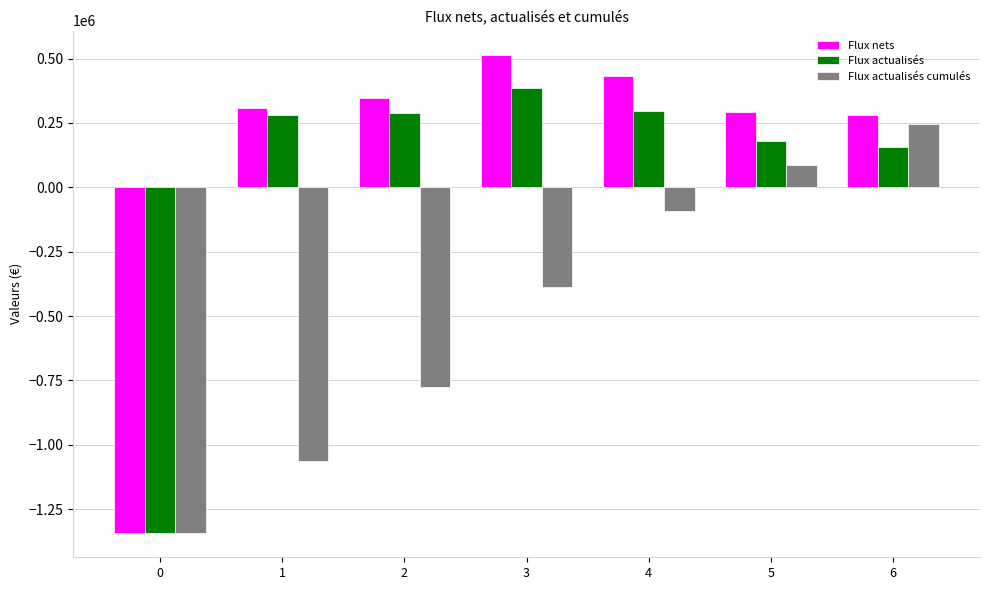

What is the sum of the Flux nets values at 1 and 2?

656000.0